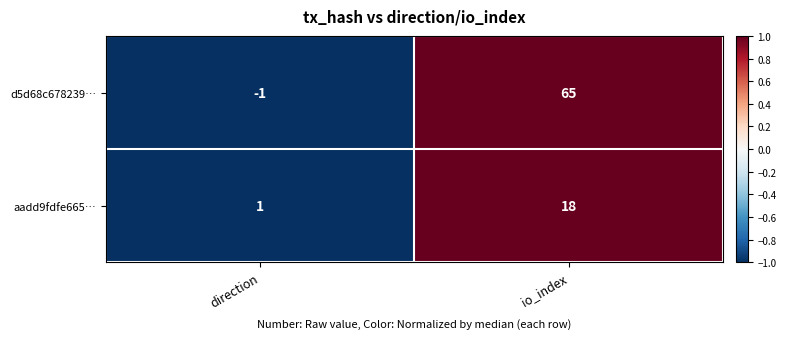

At direction, list the series in order from largest to smallest.

aadd9fdfe665…, d5d68c678239…